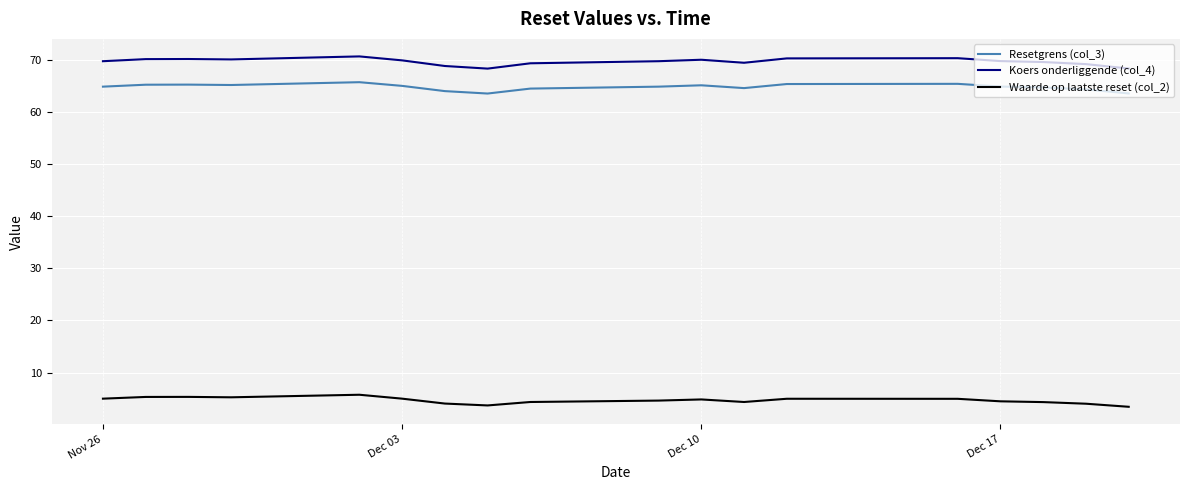

Which series has the largest total across all categories?

Koers onderliggende (col_4)